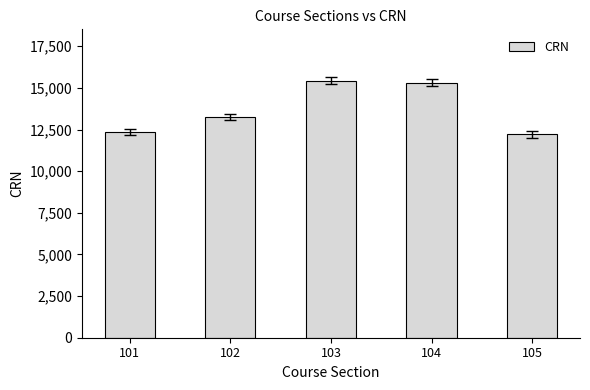

What is the value of the 5th bar from the left?

12222